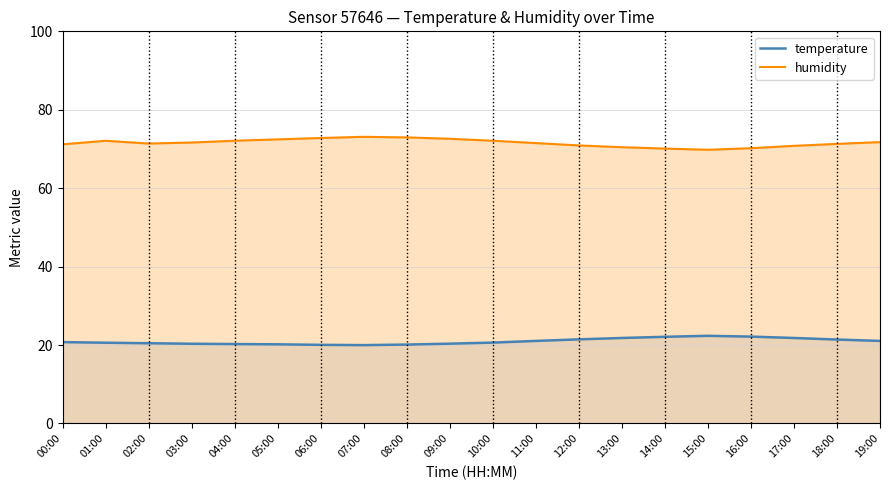

Reading left to right, extract all data points from this chart.

temperature: 20.8	20.6	20.5	20.3	20.2	20.2	20.1	20.0	20.1	20.4	20.6	21.1	21.4	21.8	22.1	22.4	22.1	21.8	21.4	21.1
humidity: 71.2	72.1	71.4	71.6	72.1	72.5	72.8	73.1	73.0	72.6	72.1	71.5	70.9	70.5	70.1	69.8	70.2	70.8	71.3	71.8